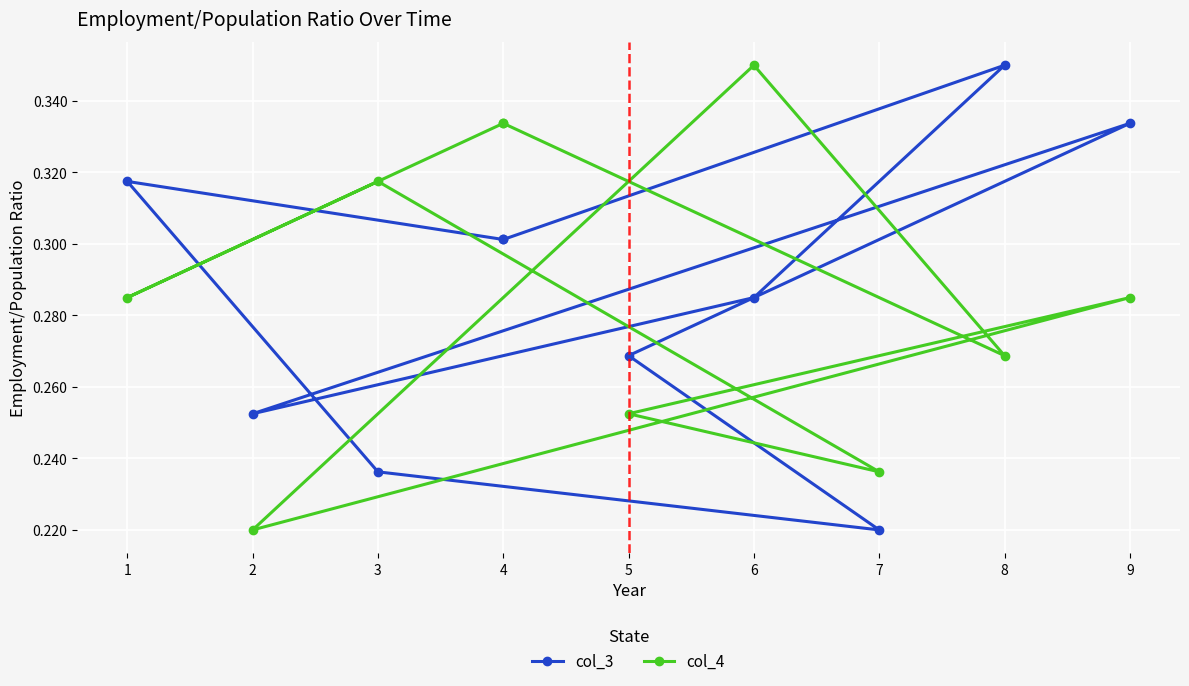

Which has a higher value, 6 or 9?

9